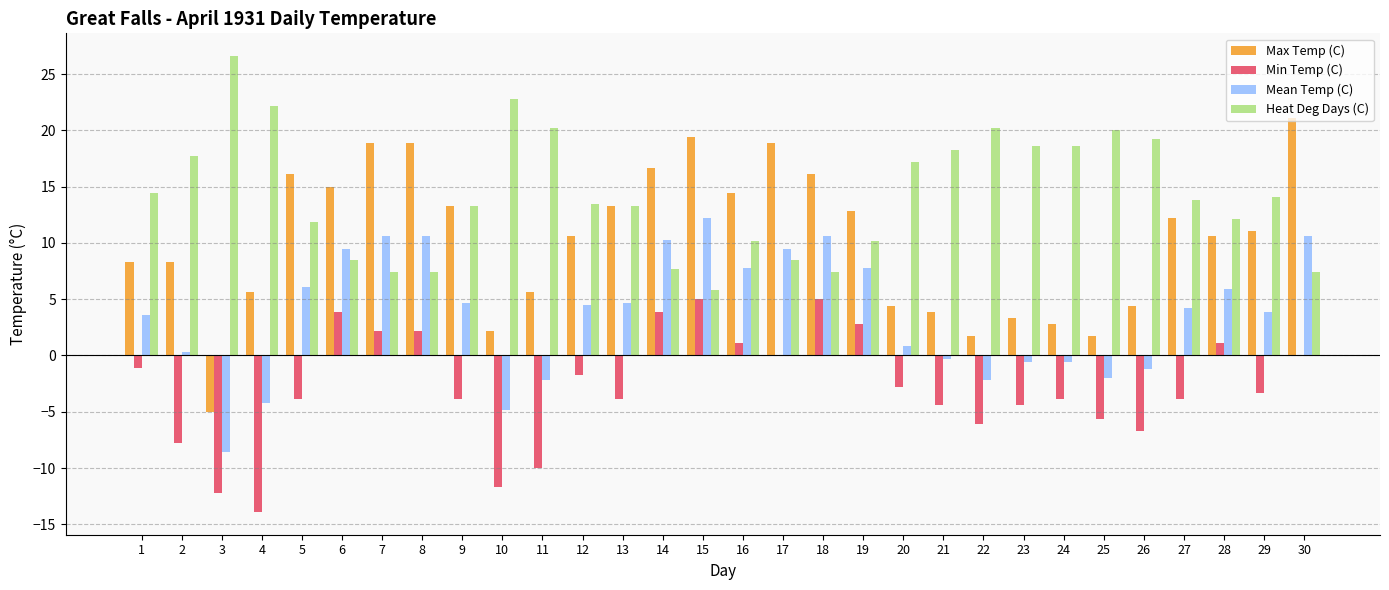

The Heat Deg Days (C) series shows 1.6 at 30. True or false?

False